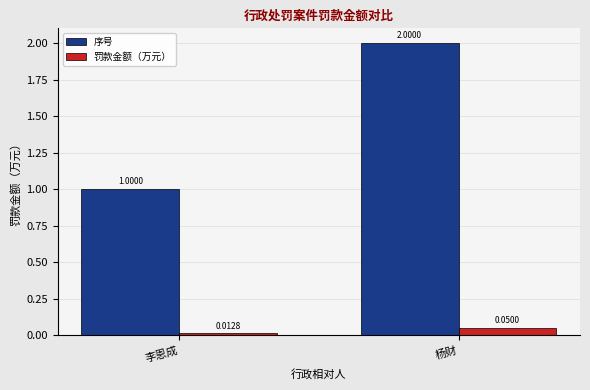

Which series has the widest spread of values?

序号